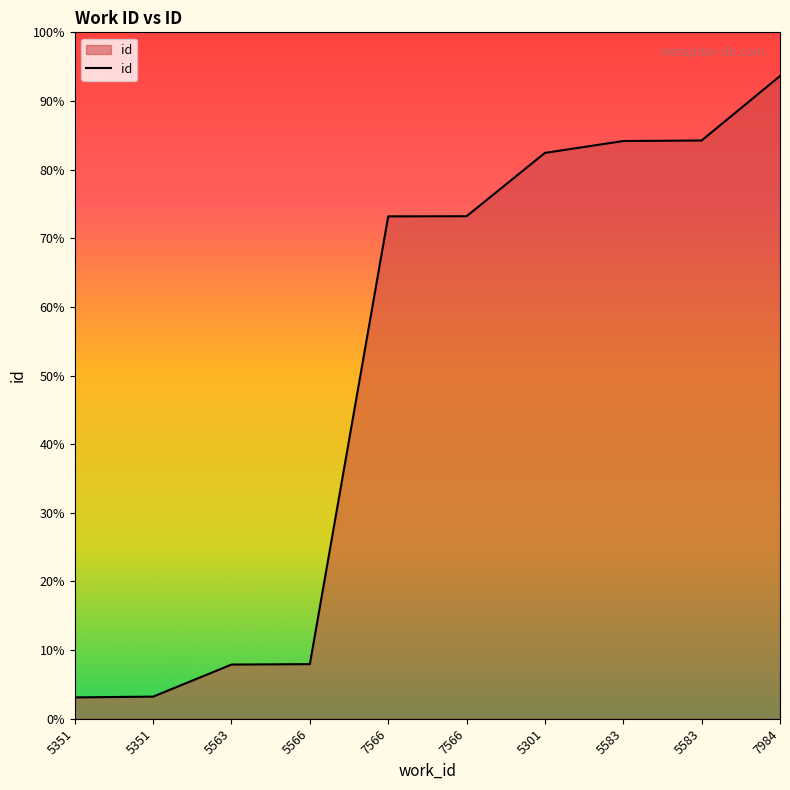

Rank the categories by value from lowest to highest.

5351, 5351, 5563, 5566, 7566, 7566, 5301, 5583, 5583, 7984